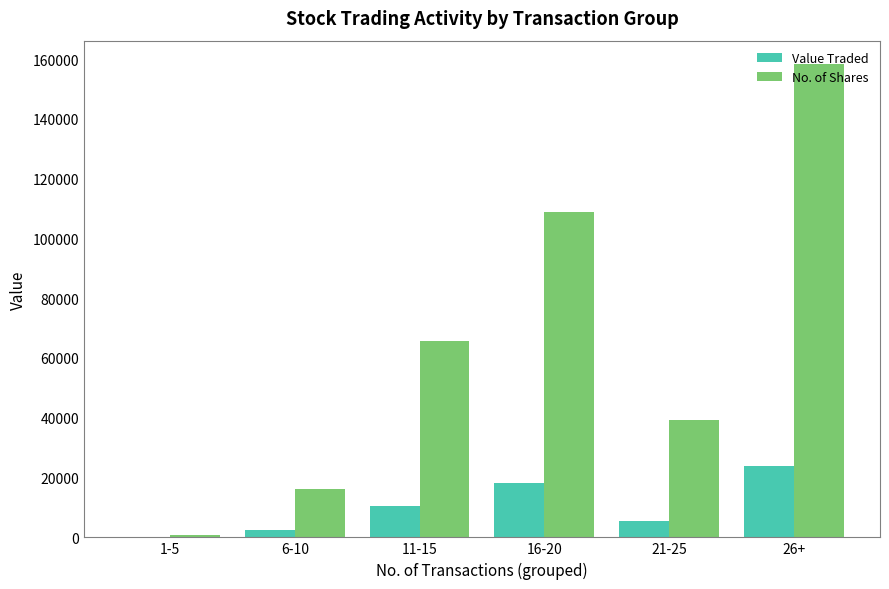

What is the spread (max minus min) of values at 6-10?

13581